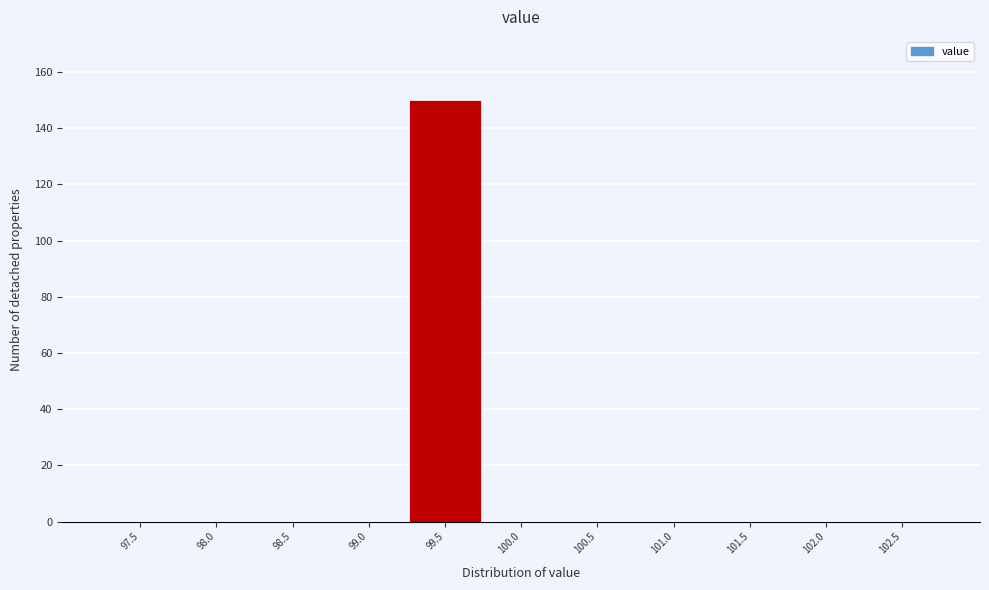

Reading right to left, list all the values displayed in this chart.

102.5=0	102.0=0	101.5=0	101.0=0	100.5=0	100.0=0	99.5=150	99.0=0	98.5=0	98.0=0	97.5=0